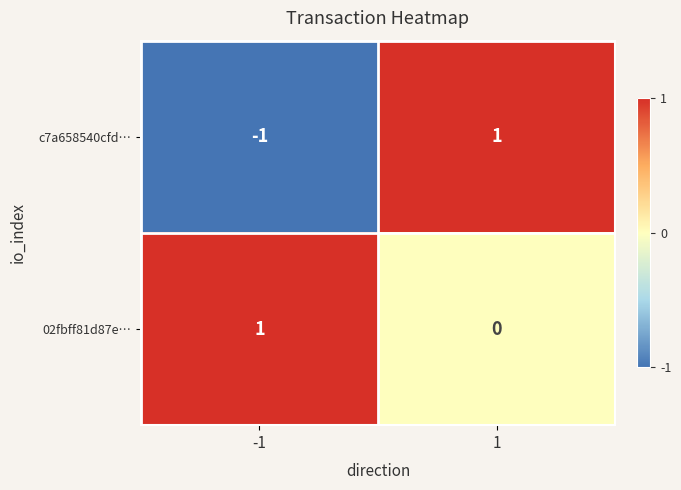

What is the maximum value shown in the chart?

1